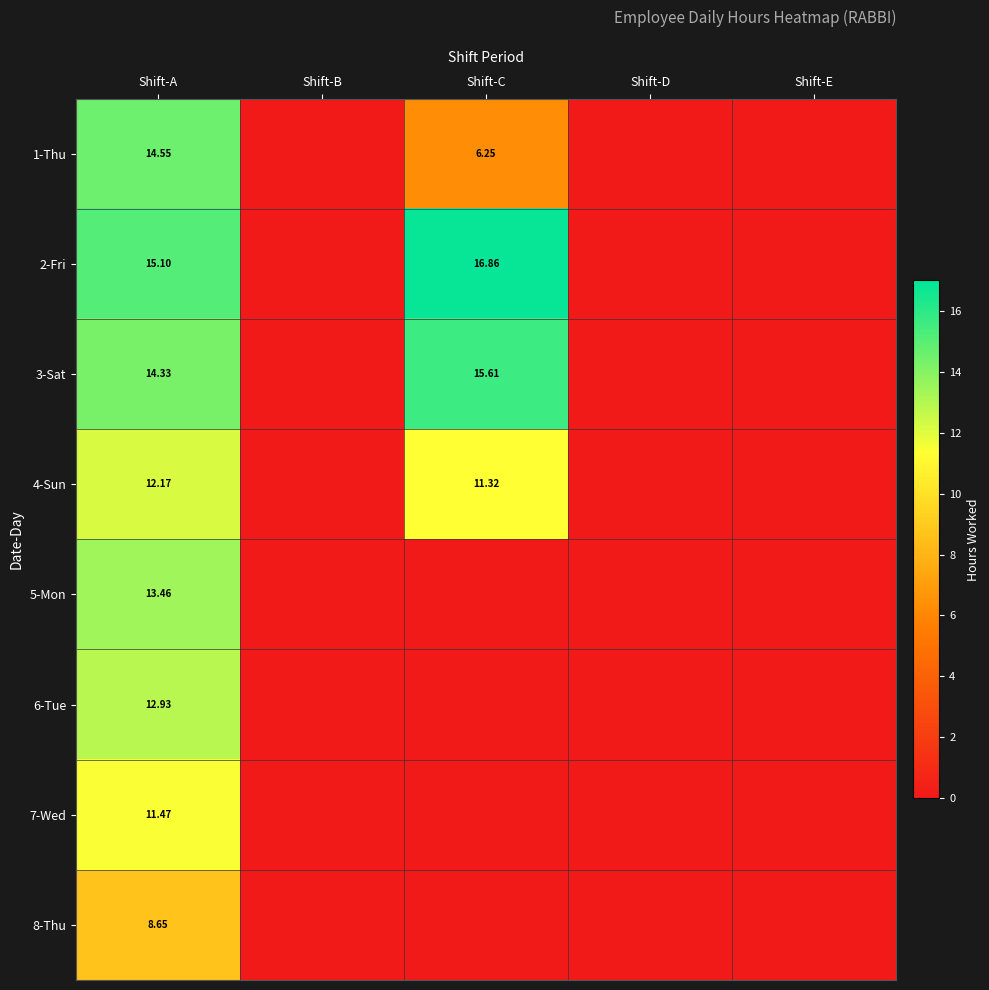

What is the average value of the 2-Fri series?

6.4